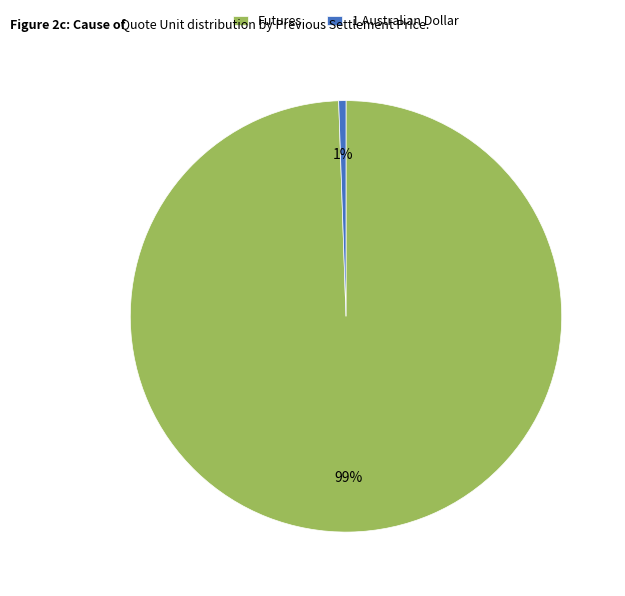

Rank the categories by value from highest to lowest.

Futures, 1 Australian Dollar